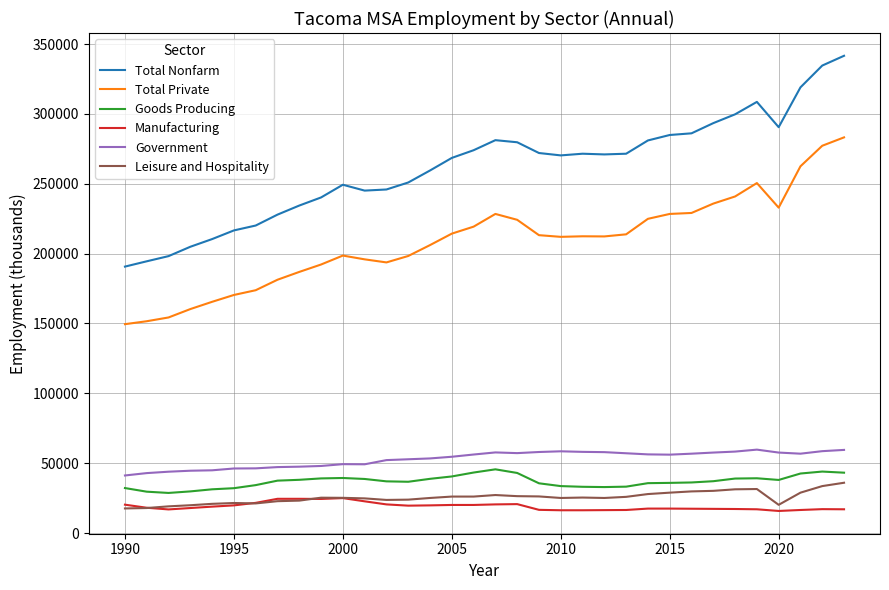

What is the minimum value shown in the chart?

15800